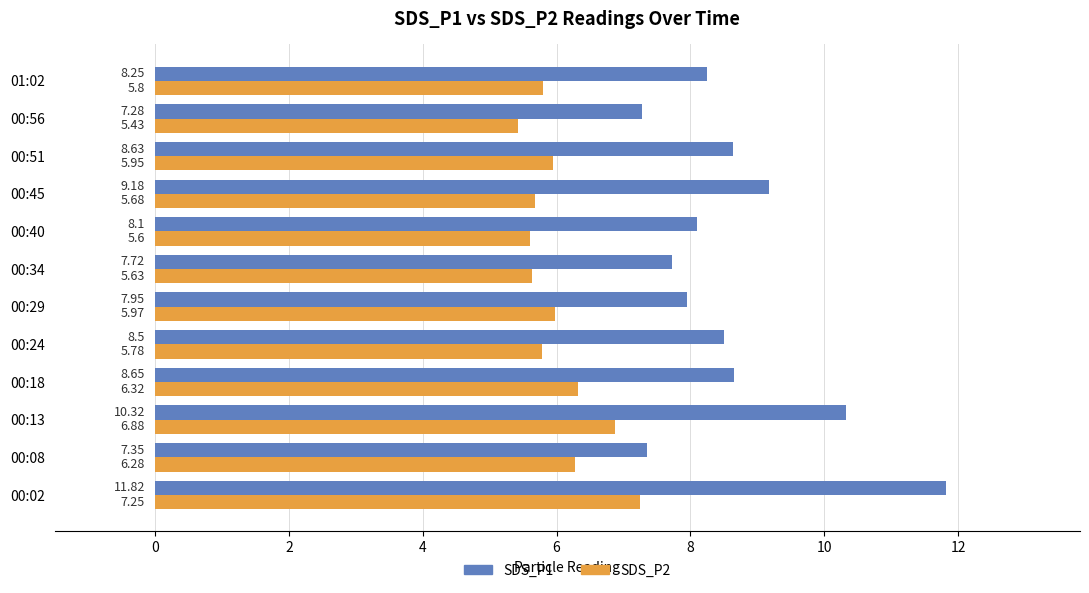

Which series changed the most between 00:24 and 00:29?

SDS_P1